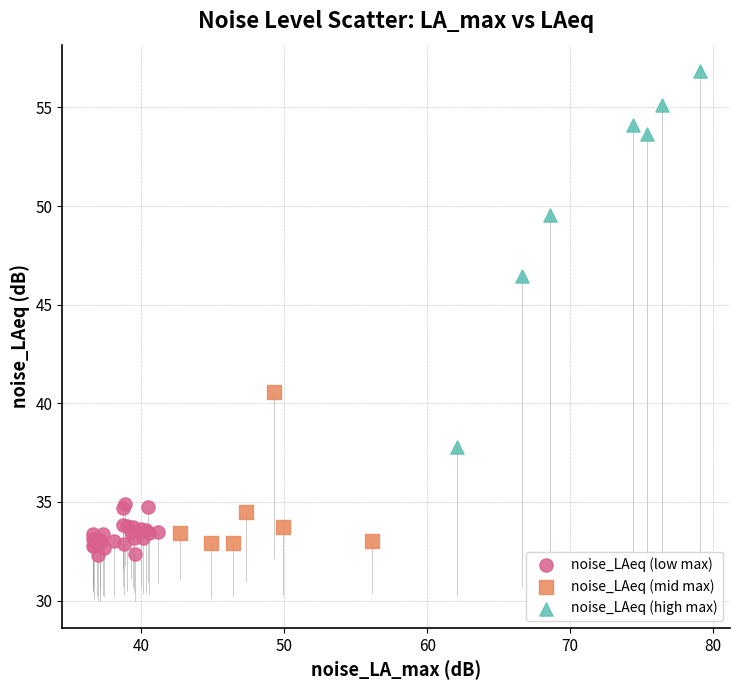

Which series reaches the maximum Y coordinate?

noise_LAeq (high max)